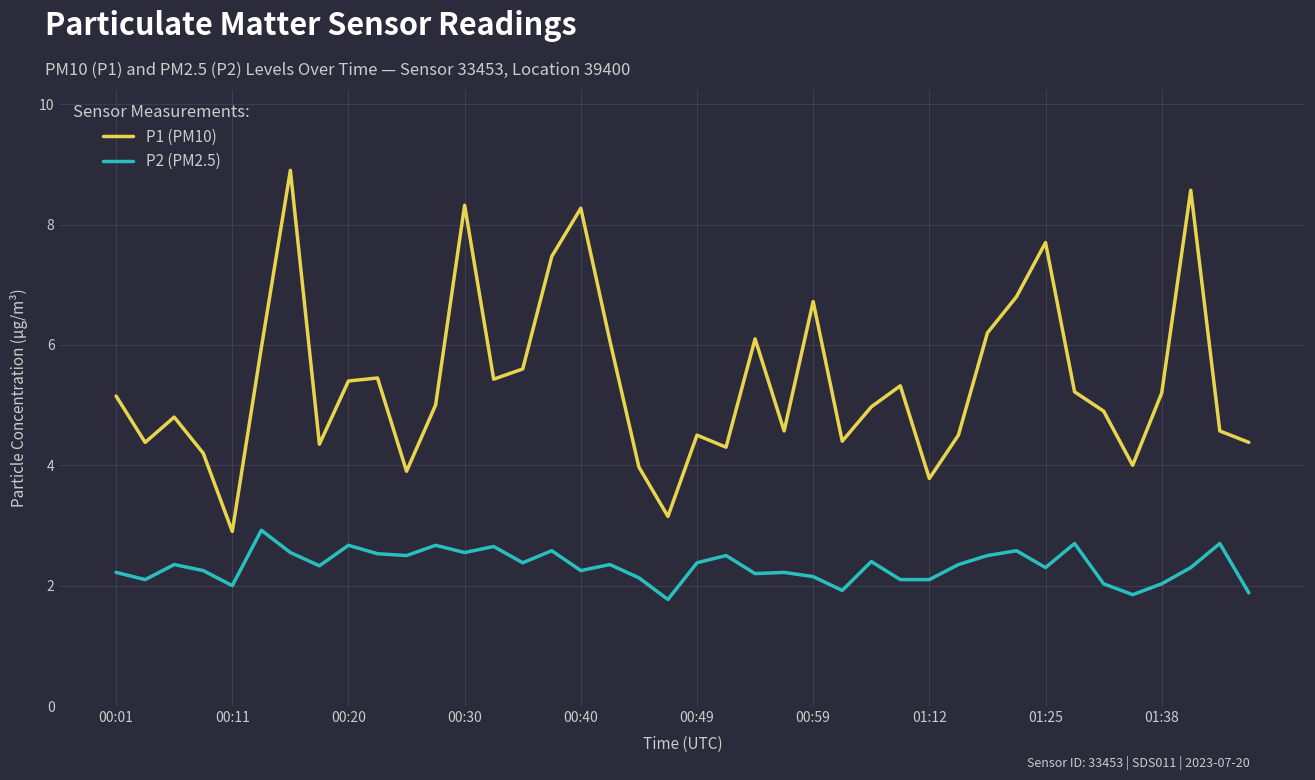

Rank the series by their maximum value, from highest to lowest.

P1 (PM10), P2 (PM2.5)